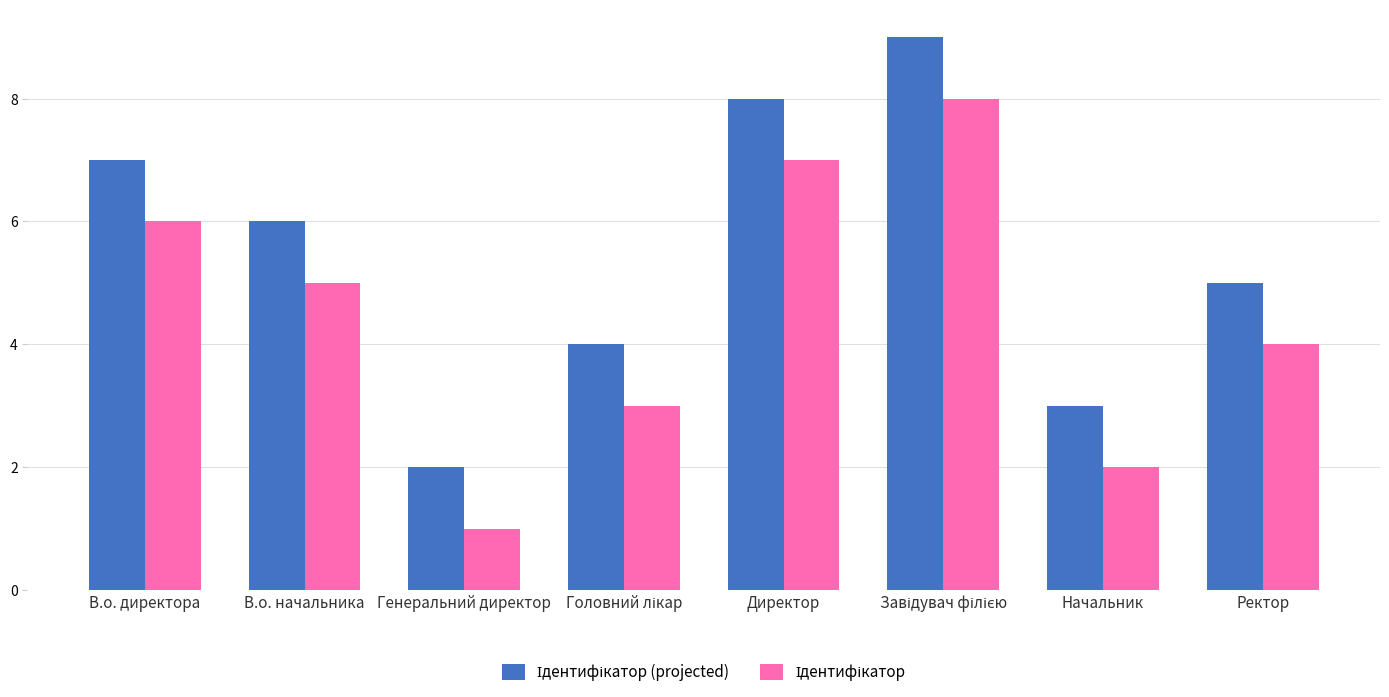

At which category does the chart reach its minimum across all series?

Генеральний директор